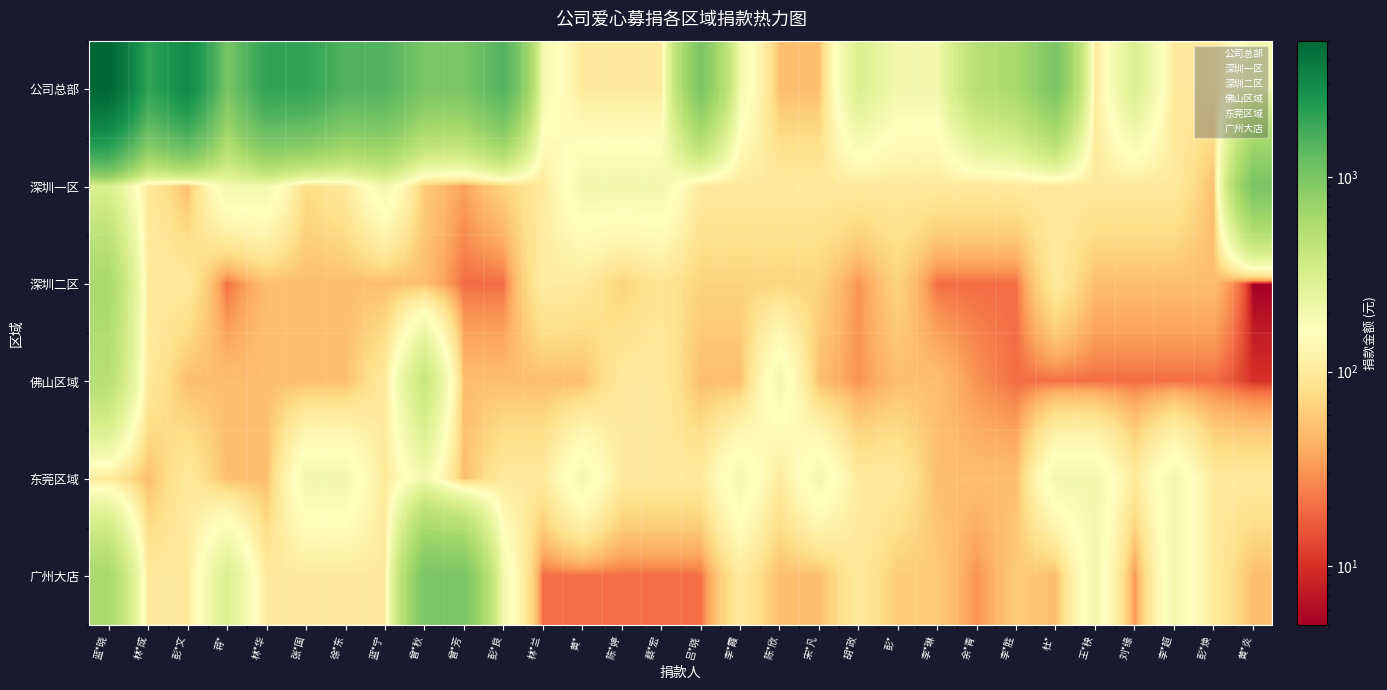

What is the spread (max minus min) of values at 张*国?

2000.0